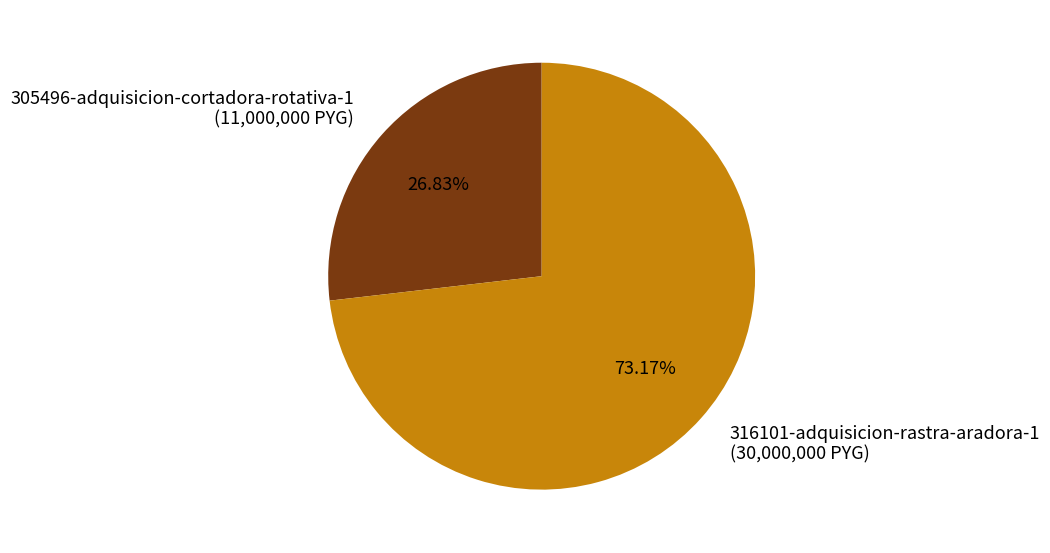

Approximately how many times larger is the value at 316101-adquisicion-rastra-aradora-1 compared to 305496-adquisicion-cortadora-rotativa-1?

2.7